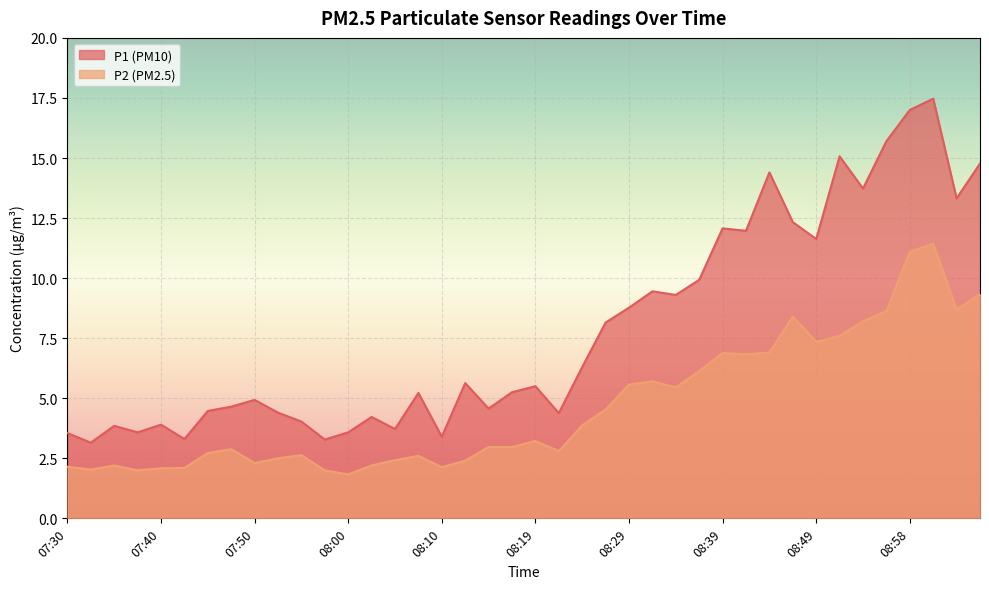

True or false: P2 and P1 intersect in this chart.

False